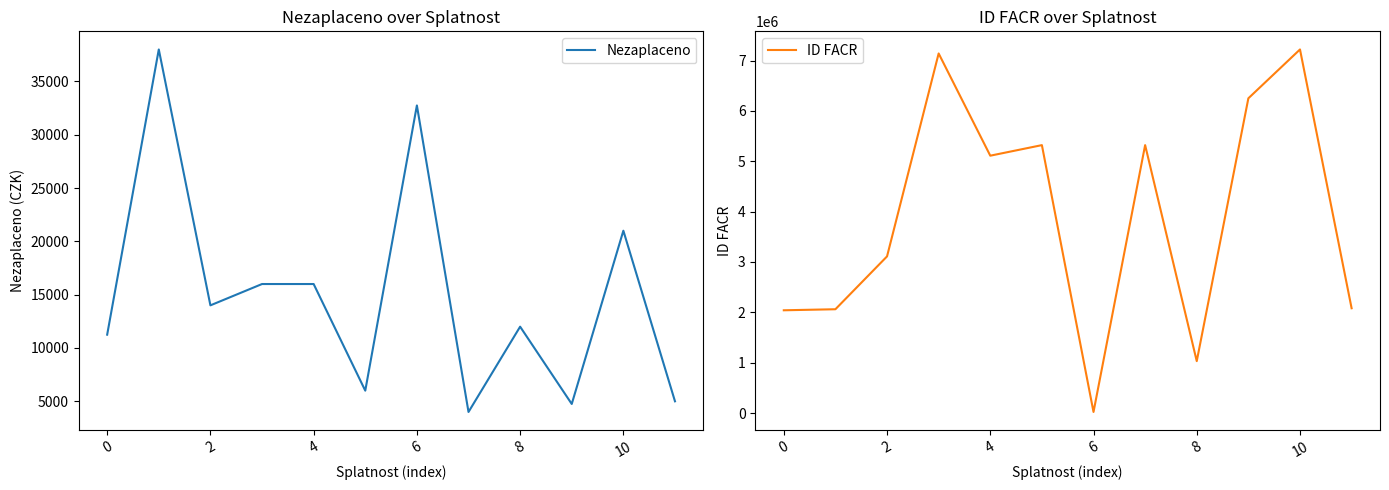

At which category is the sum across all series the highest?

10